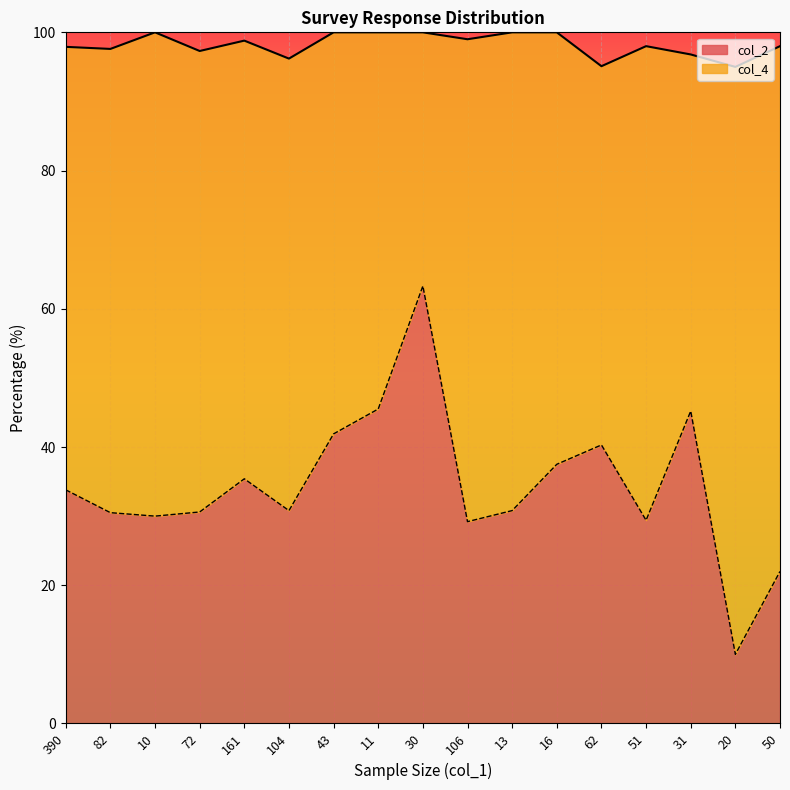

What is the total value across all series at 161?

98.8